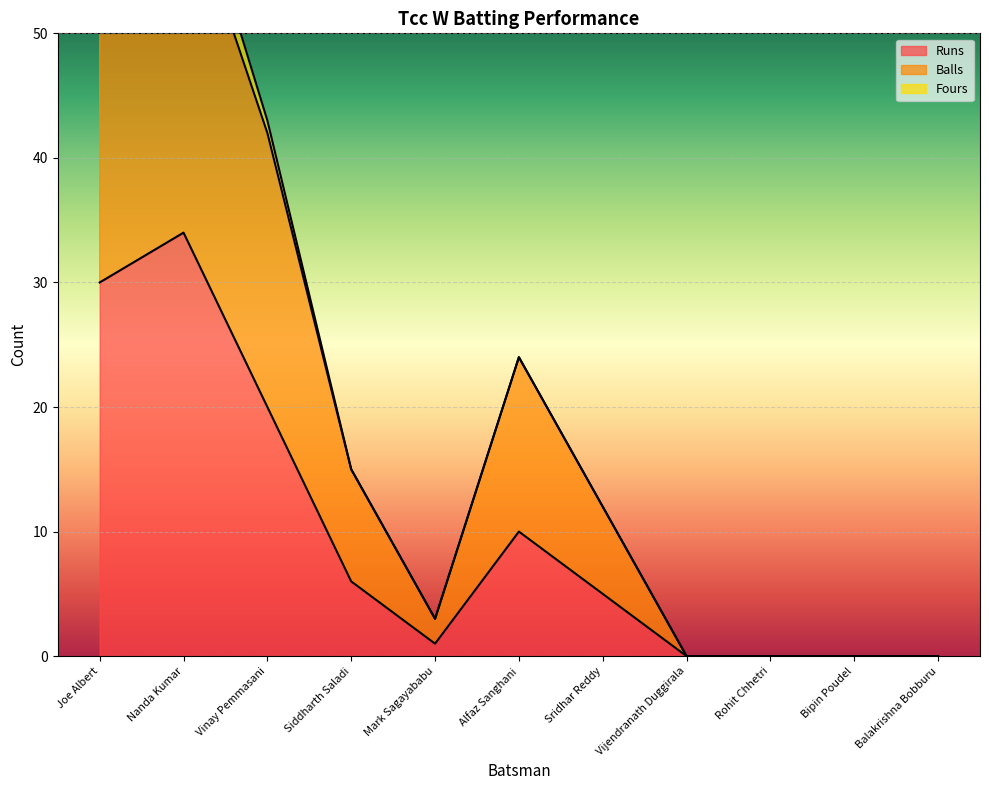

The Balls series shows 29 at Bipin Poudel. True or false?

False